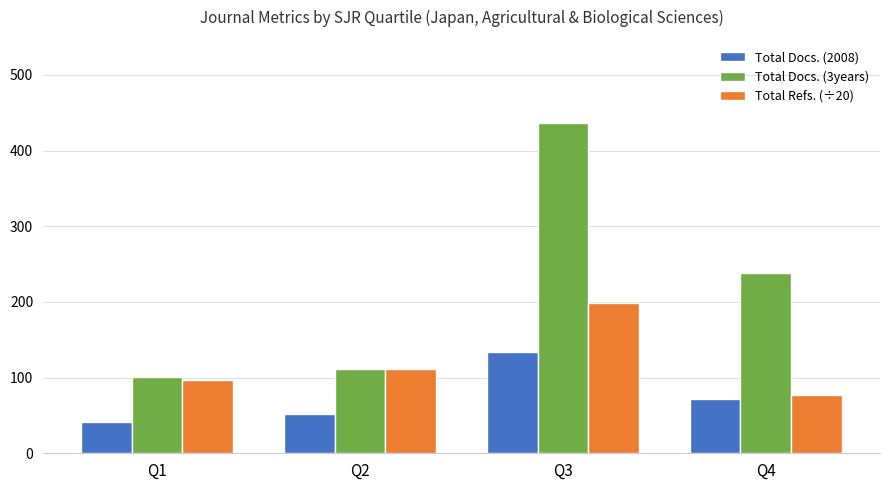

What is the lowest value of the Total Docs. (2008) series?

41.0